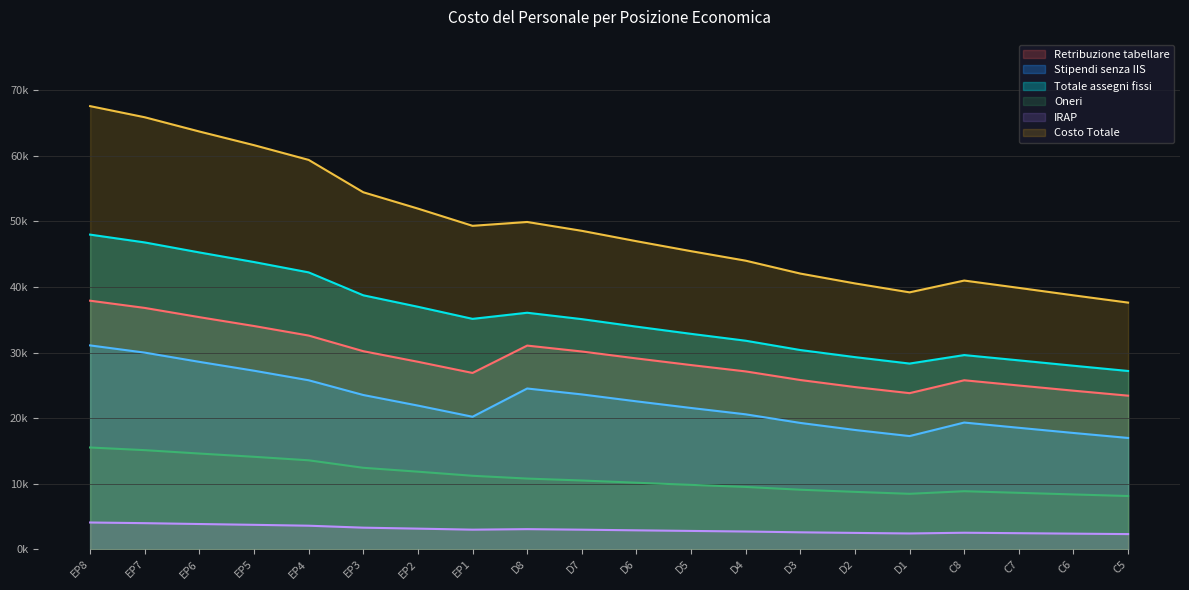

Which series changed the most between EP7 and C7?

Costo Totale